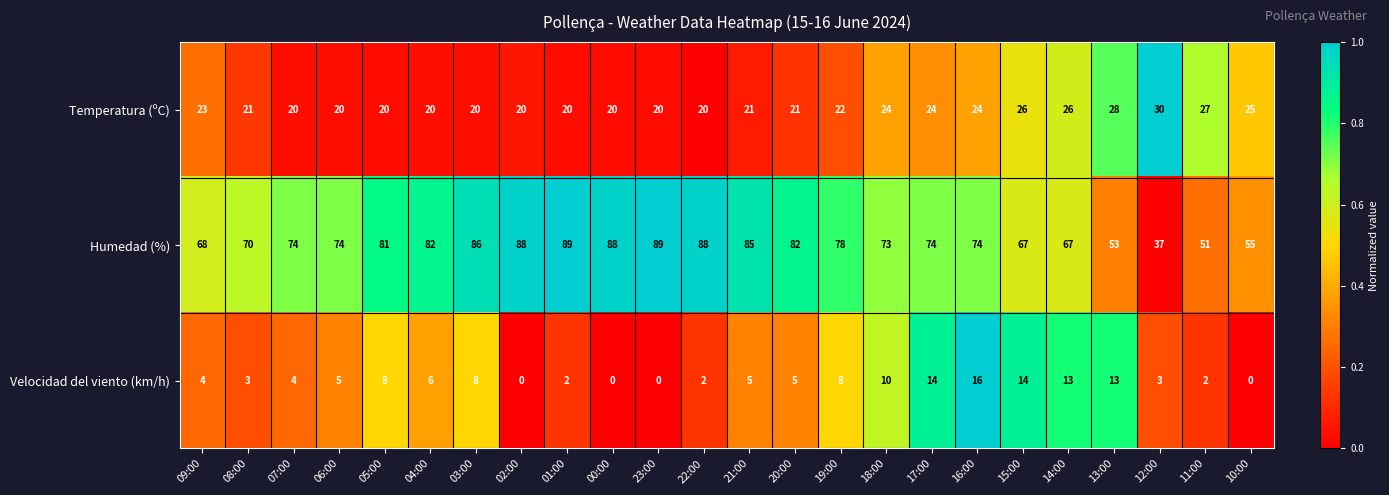

True or false: Humedad (%) has a value of 86 at 03:00.

True